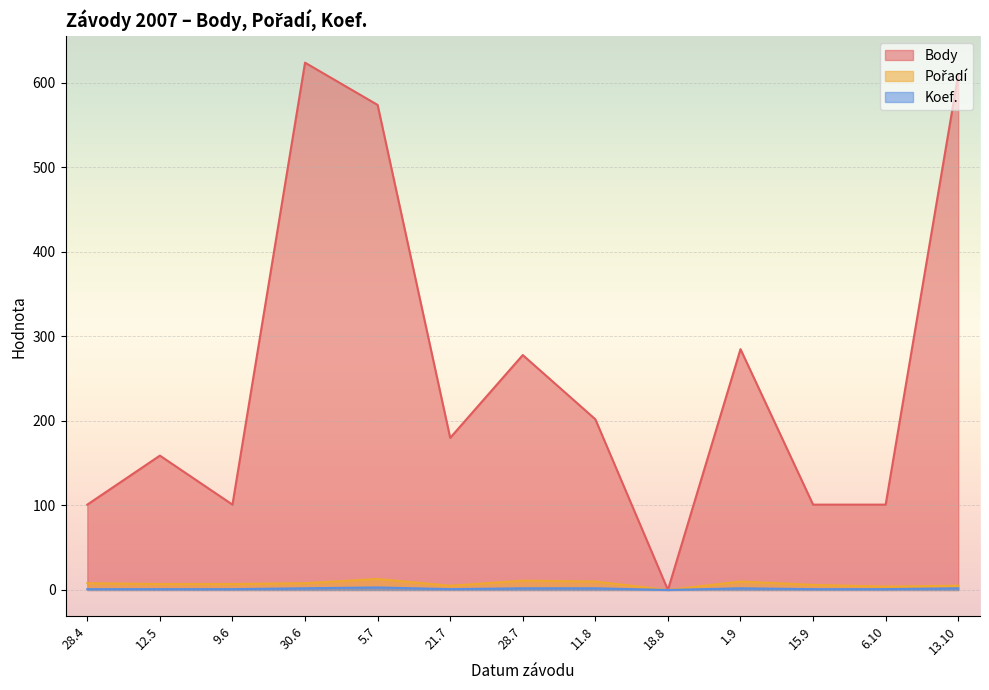

Which category has the highest value in the Body series?

30.6